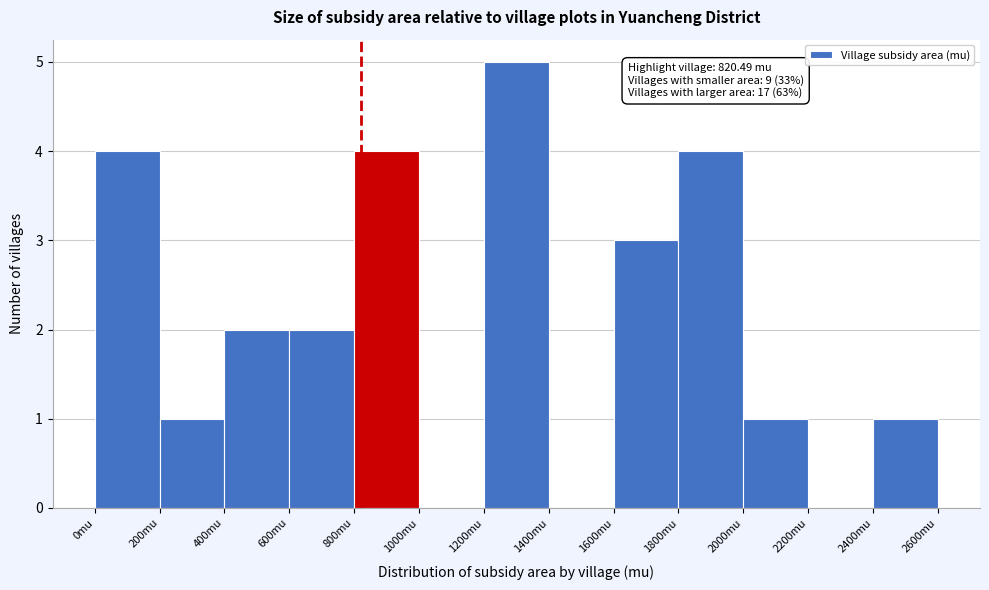

Over which range of the x-axis is the bar tallest?

1200 to 1400